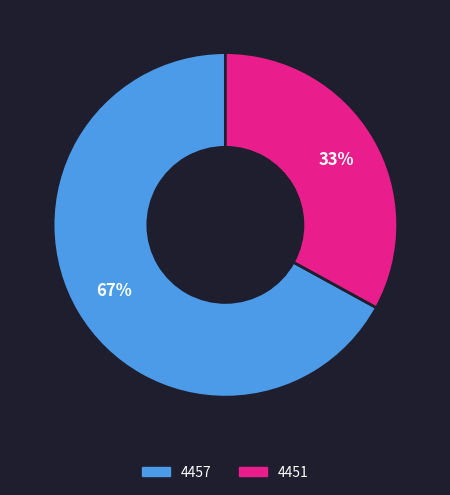

Between 4457 and 4451, which is larger?

4457